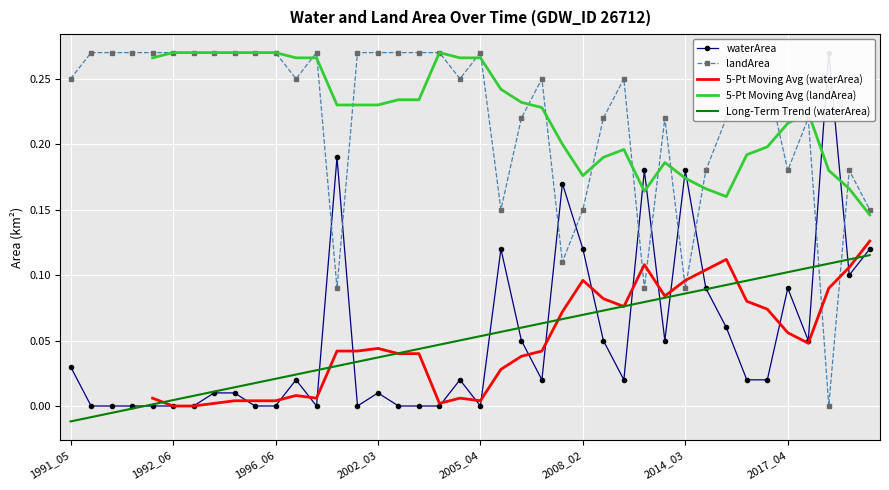

What is the difference between the maximum and minimum values in the waterArea series?

0.3